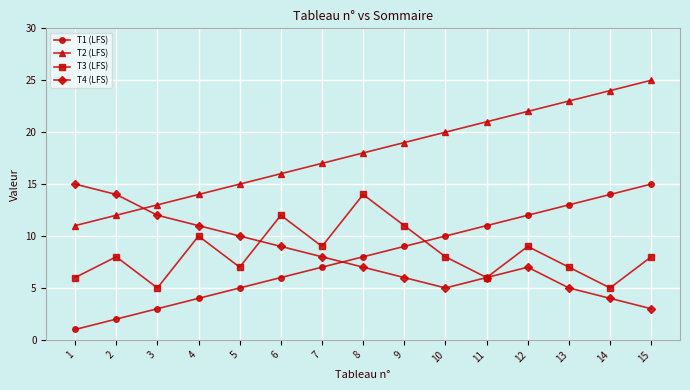

What is the spread (max minus min) of values at 6?

10